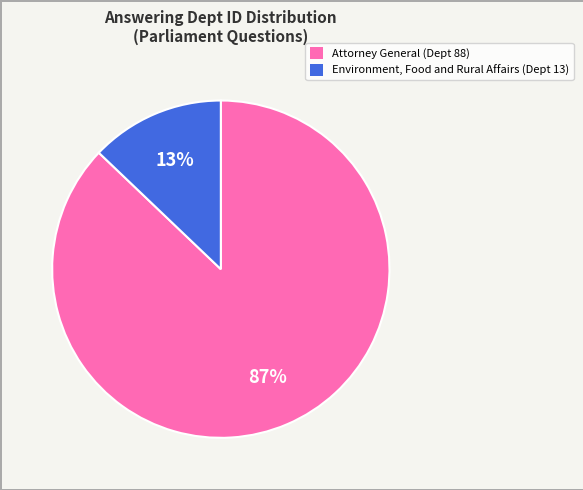

Rank the categories by value from highest to lowest.

Attorney General, Environment, Food and Rural Affairs